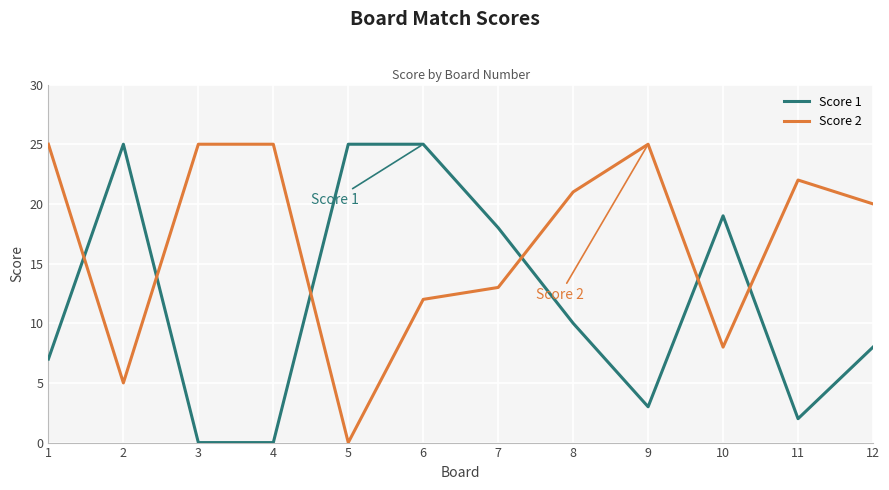

True or false: Score 2 and Score 1 cross at least once.

True